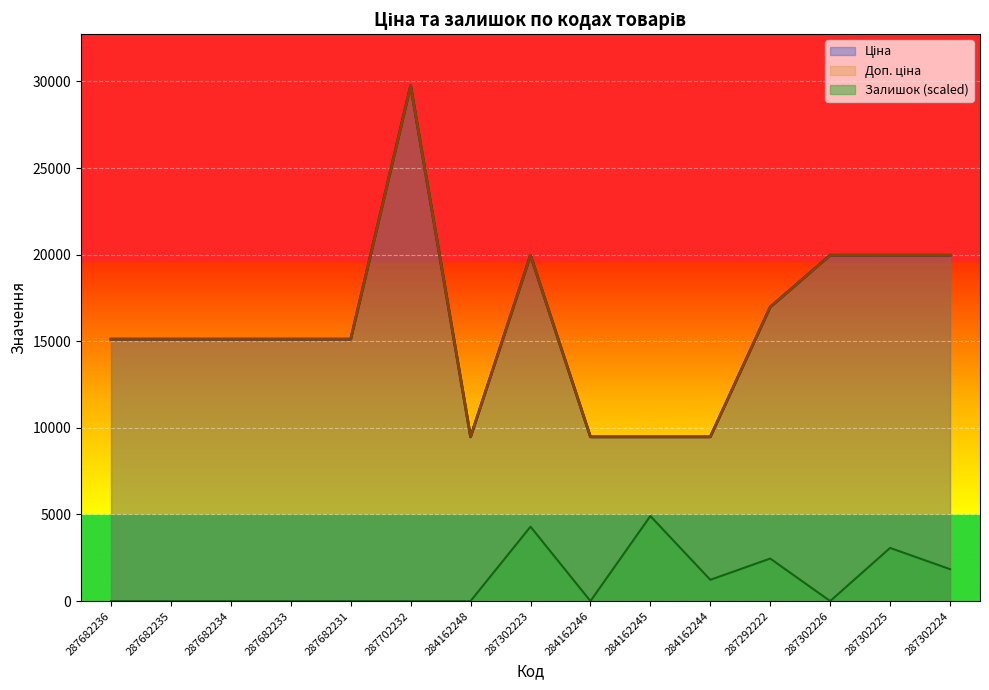

The value of Доп. ціна at 284162248 is 9480.1. True or false?

True